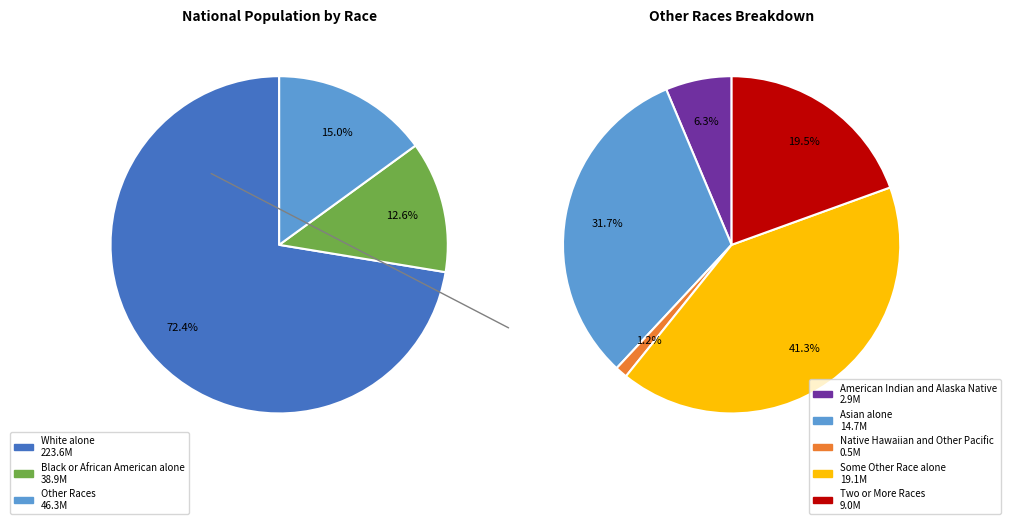

Which category accounts for the majority?

White alone